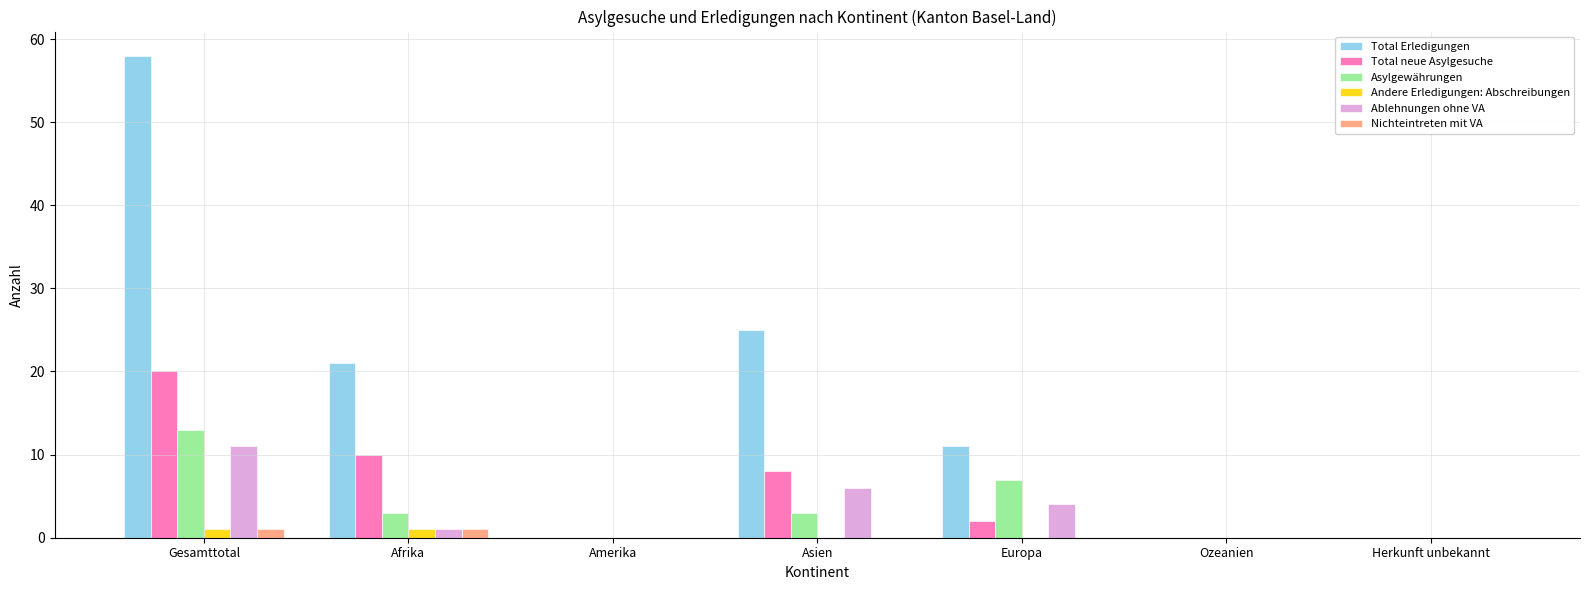

Are the bars grouped side by side (vs. stacked)?

Yes